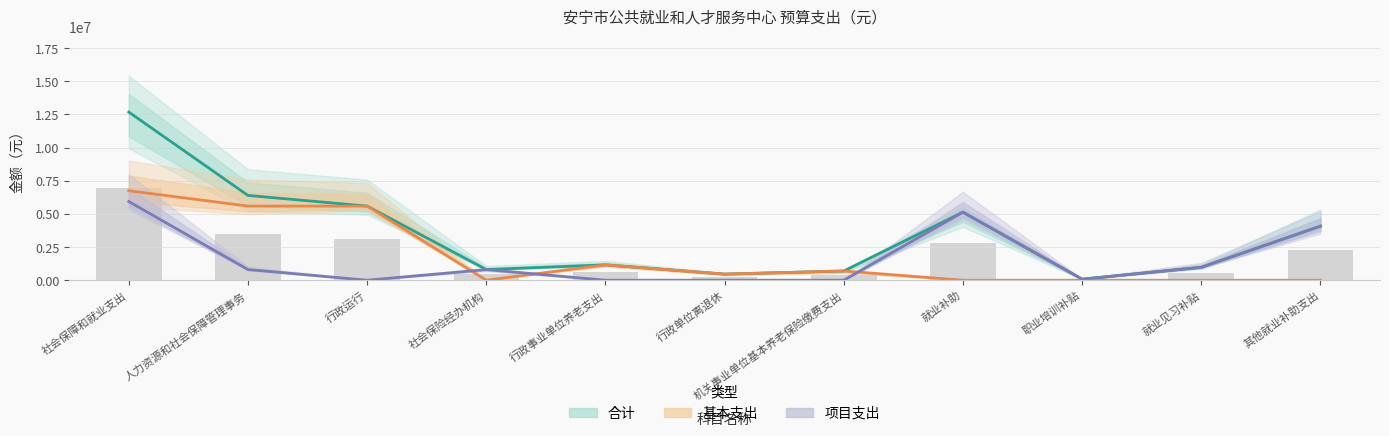

True or false: 项目支出 has a value of 0.0 at 行政单位离退休.

True